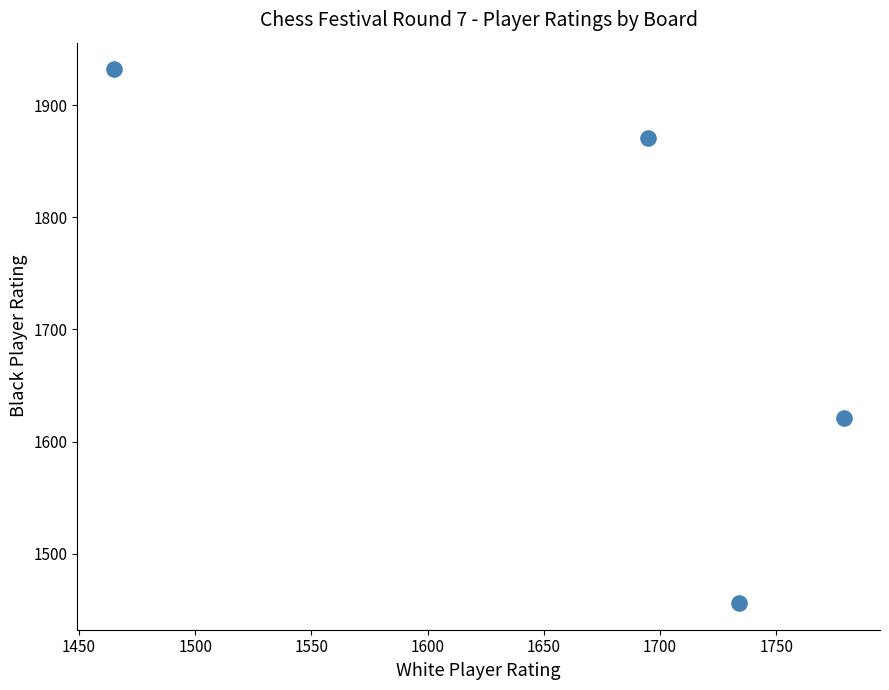

What Y value in the scatter plot is closest to 1694?

1621